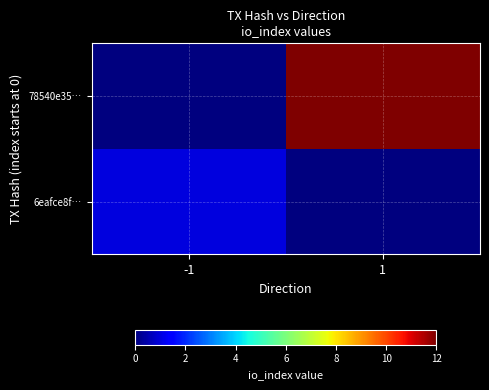

Between -1 and 1, which series saw the biggest shift?

78540e35…